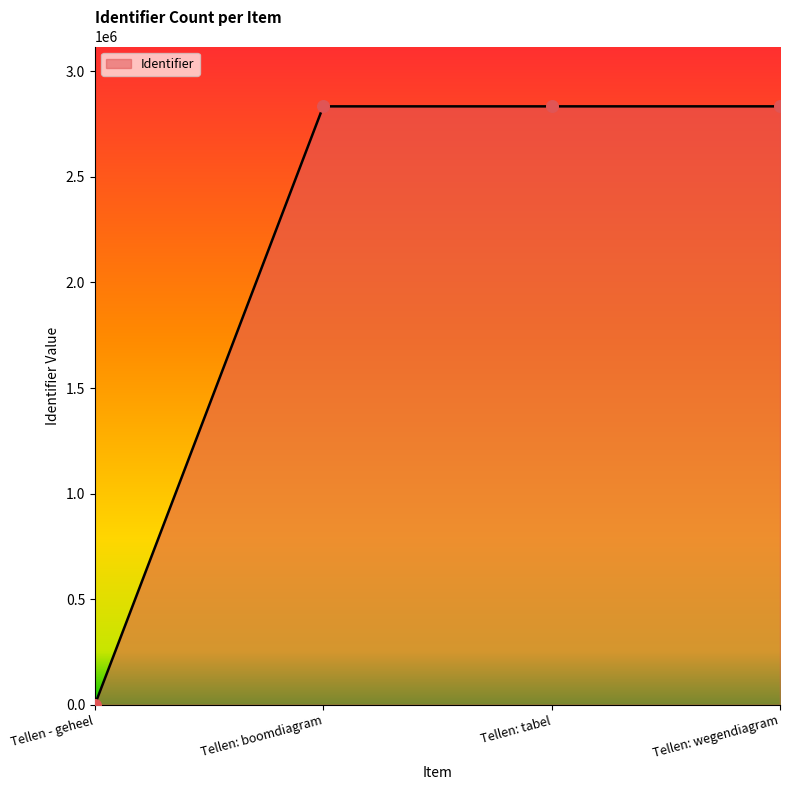

What is the change in value from Tellen - geheel to Tellen: boomdiagram?

+2834071